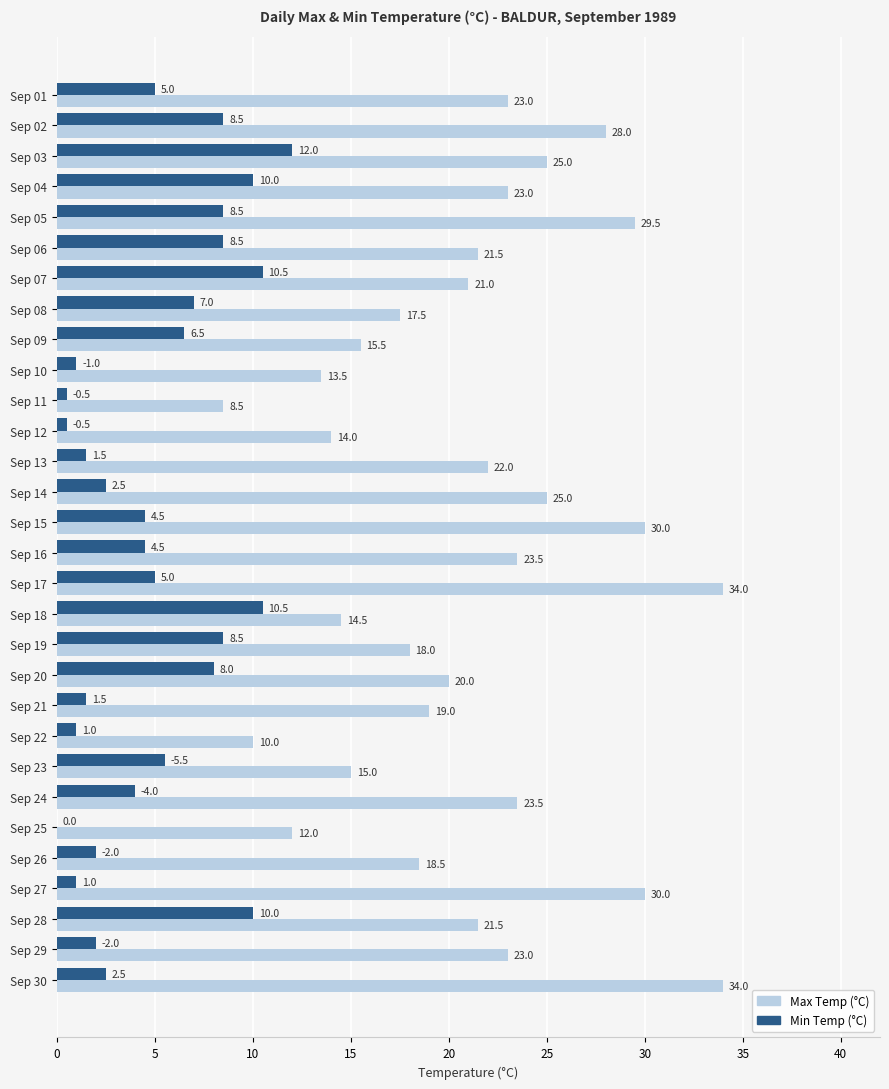

True or false: Max Temp (°C) has a value of 19.0 at Sep 21.

True